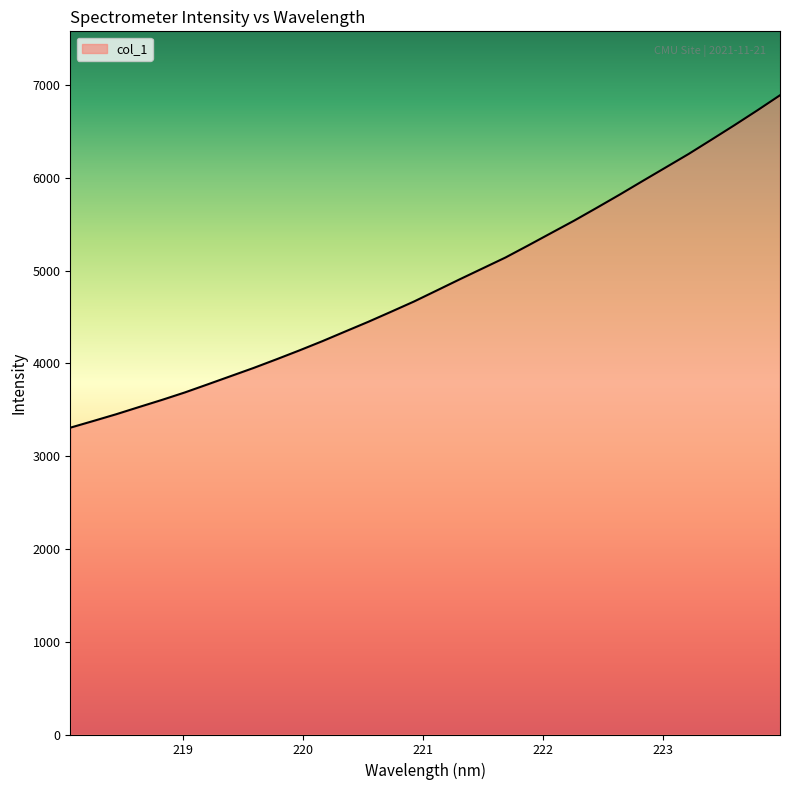

What is the average value?

4857.8